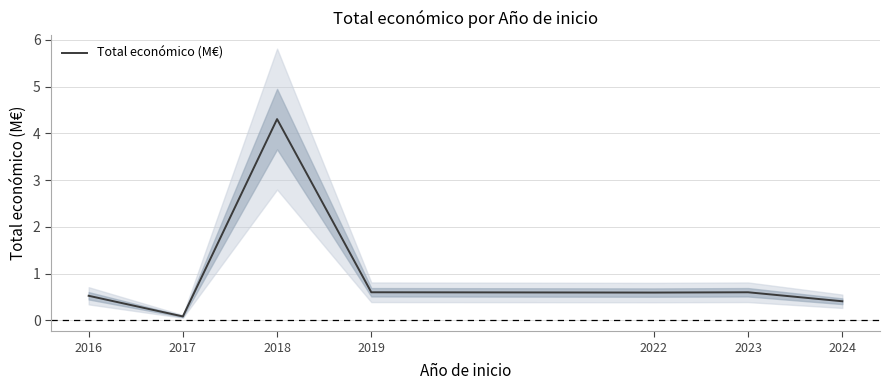

At which category does the data reach its first local valley?

2017